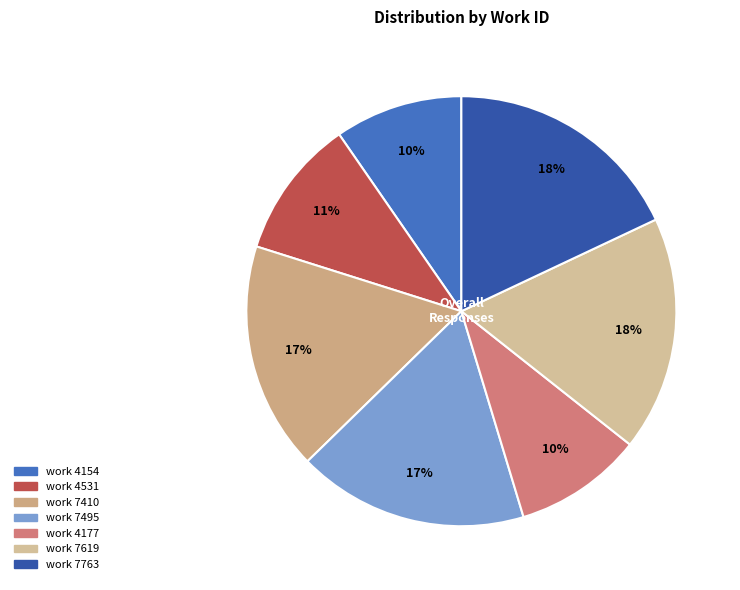

Does any single category account for the majority?

No